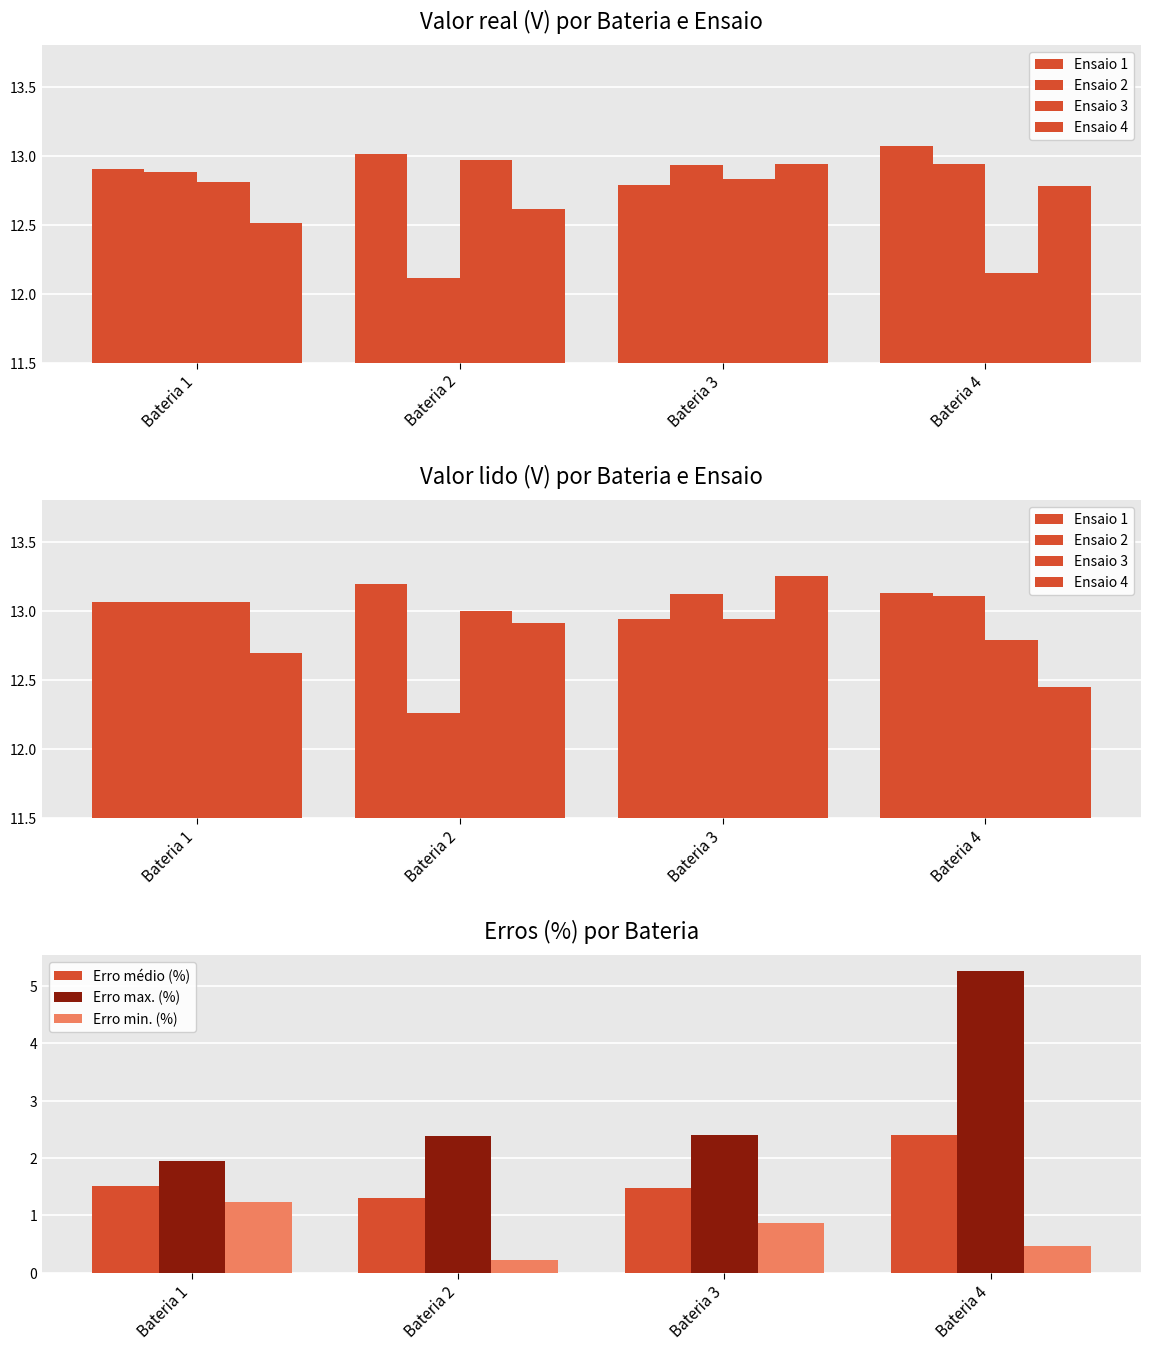

What is the sum of all Erro max. (%) values?

12.0